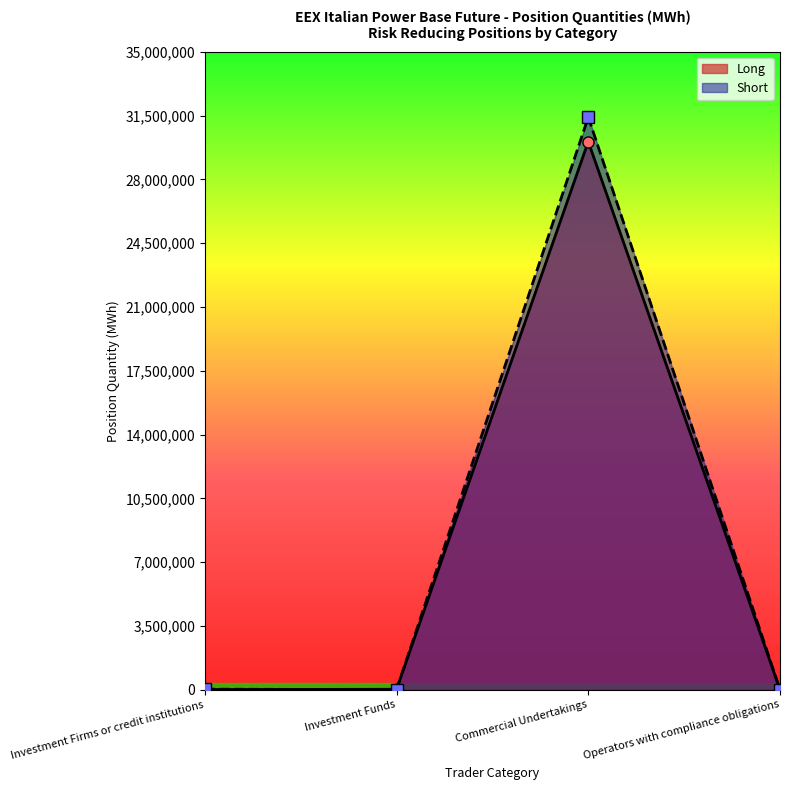

True or false: Long and Short intersect in this chart.

True